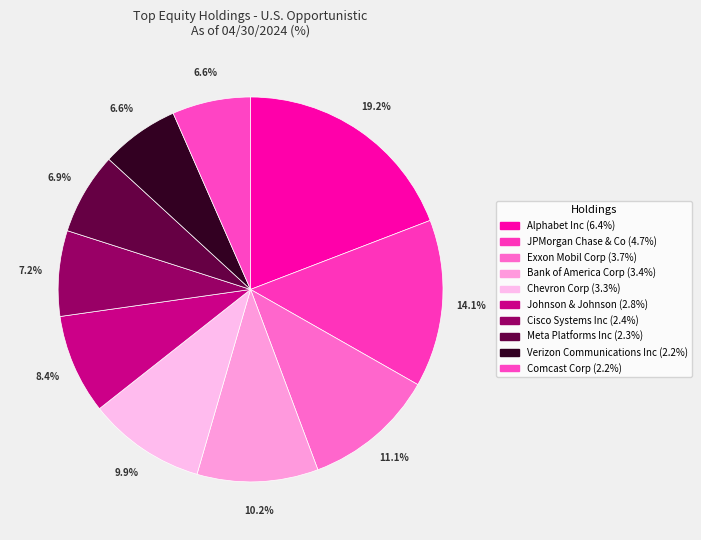

To the nearest percent, what percentage of the pie is Chevron Corp?

10%